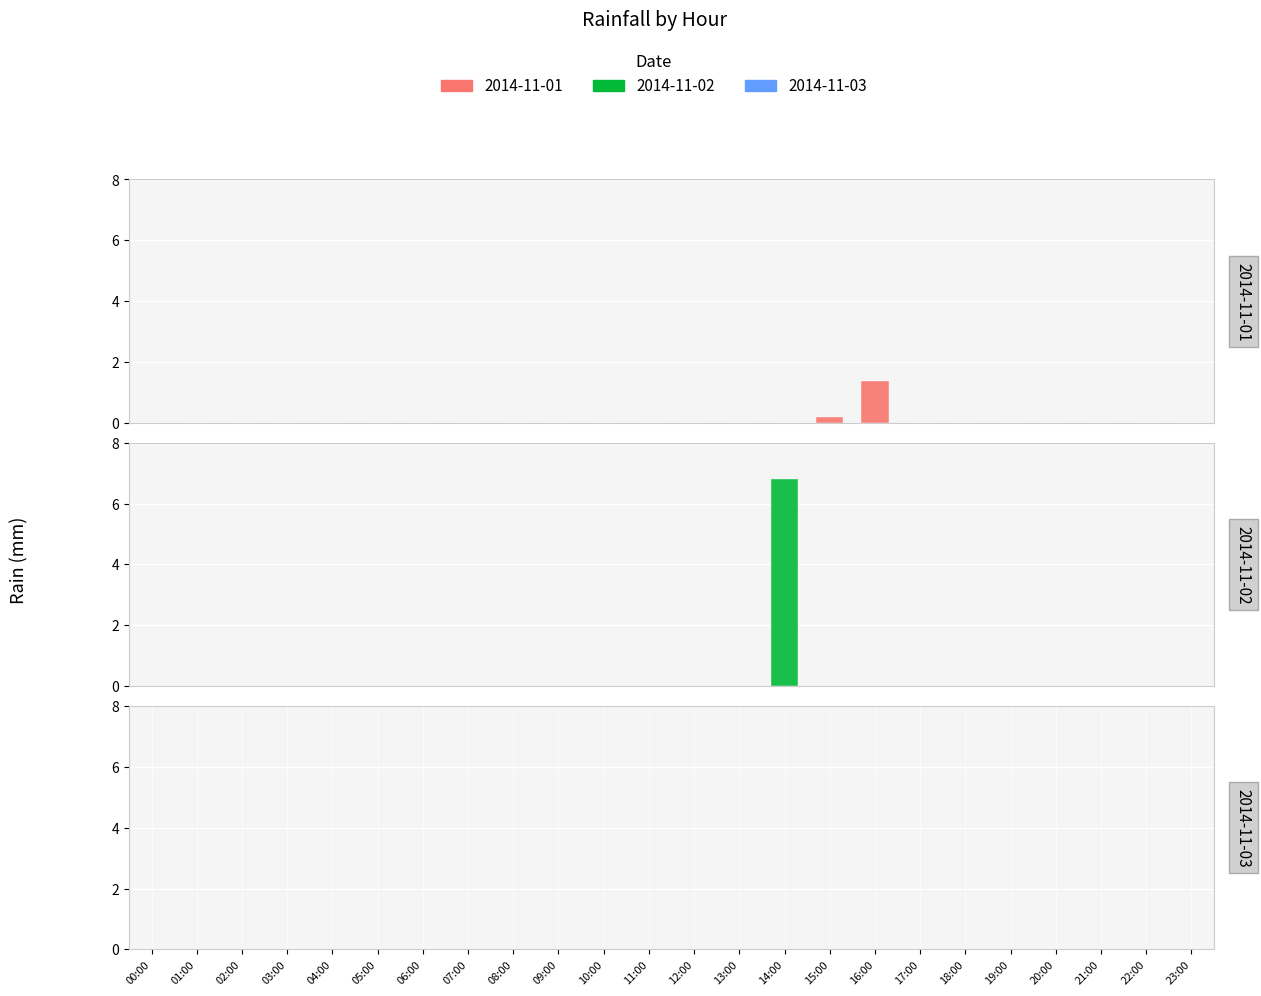

What is the sum of all 2014-11-01 values?

1.6